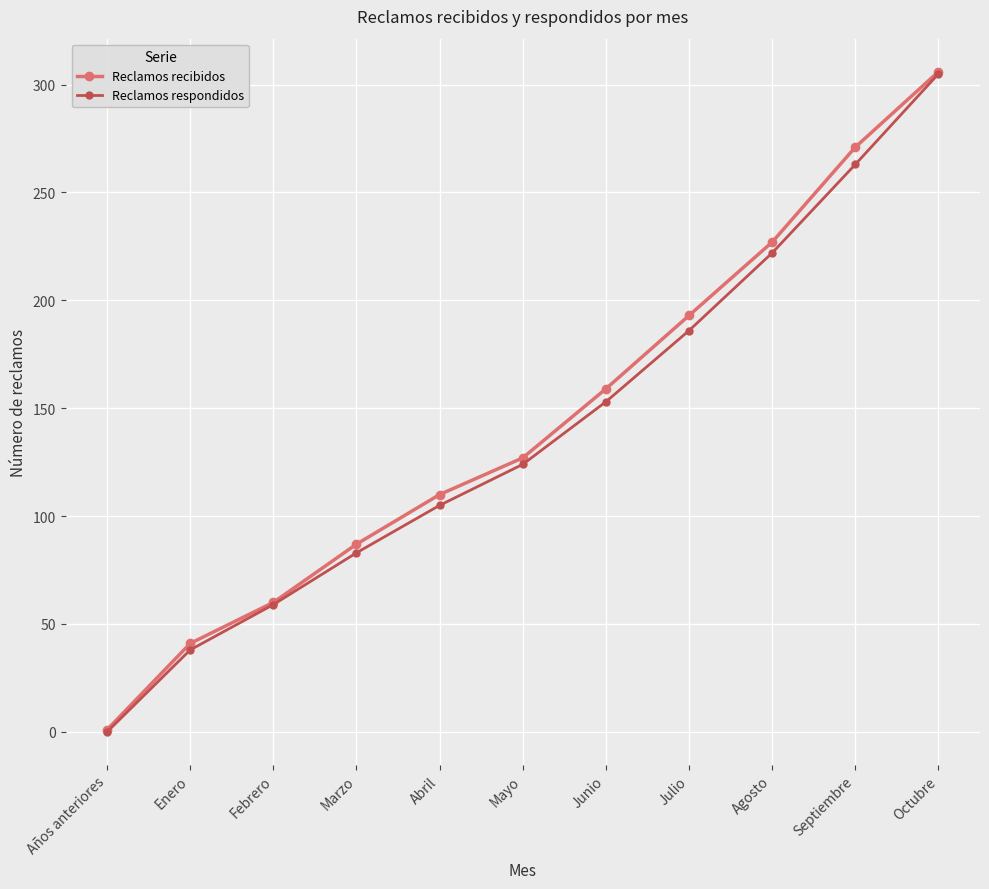

Which series changed the most between Febrero and Septiembre?

Reclamos recibidos